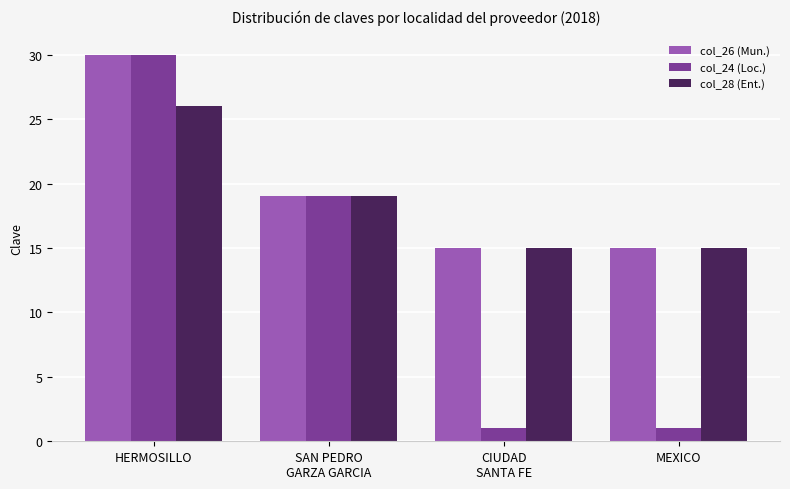

True or false: col_26 (Mun.) has a value of 30 at HERMOSILLO.

True